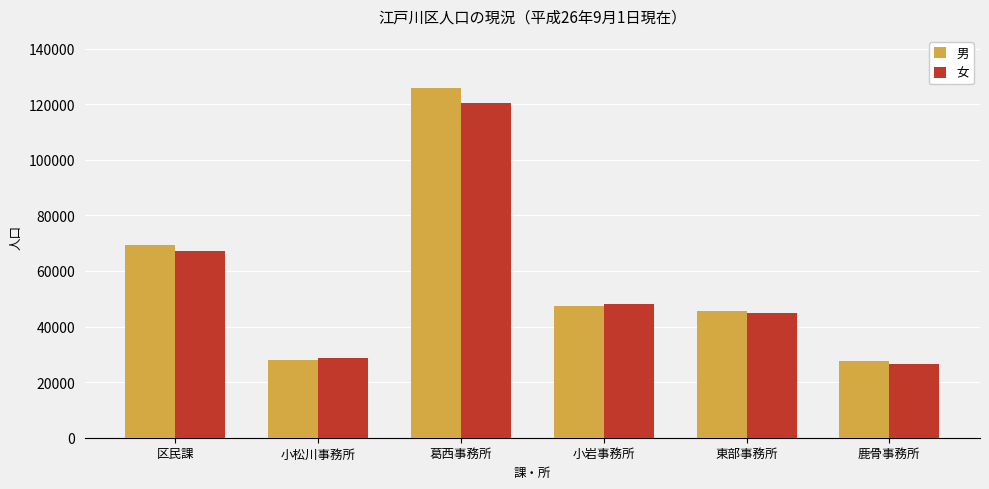

What is the value of the 女 bar at the 1st from the left?

67287